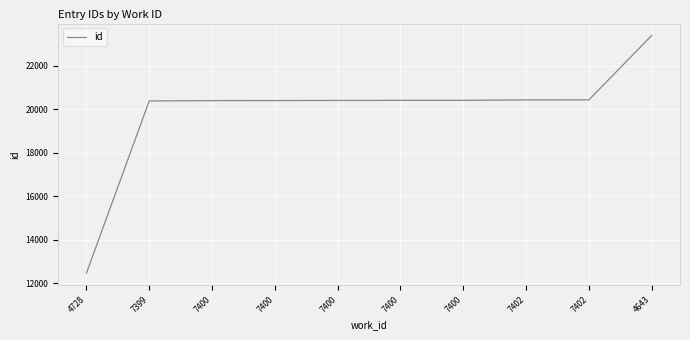

How many lines are shown in the chart?

1